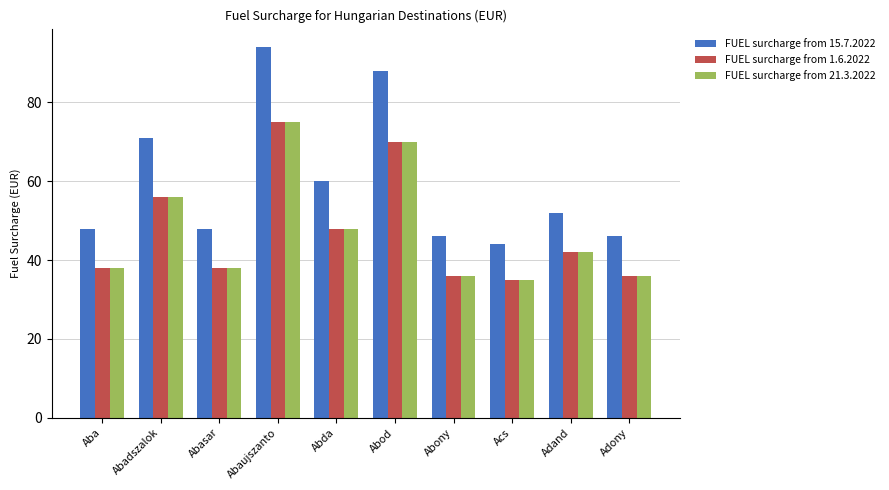

Which category has the highest value in the FUEL surcharge from 15.7.2022 series?

Abaujszanto